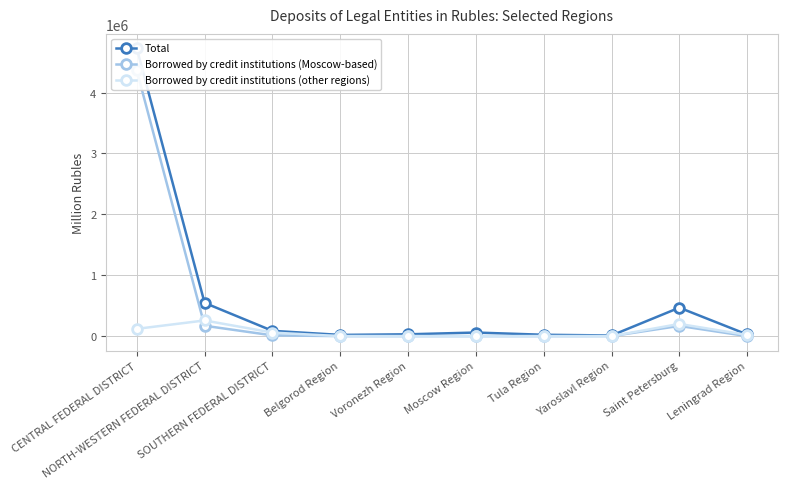

Reading left to right, transcribe all the data shown in this chart.

Total: 4727520	546415	87094	20189	30169	59069	22562	10728	467576	27354
Borrowed by credit institutions (Moscow-based): 4362985	170597	12651	521	13	93	177	695	167854	68
Borrowed by credit institutions (other regions): 119567	257430	58455	168	258	22	22	52	200493	19552